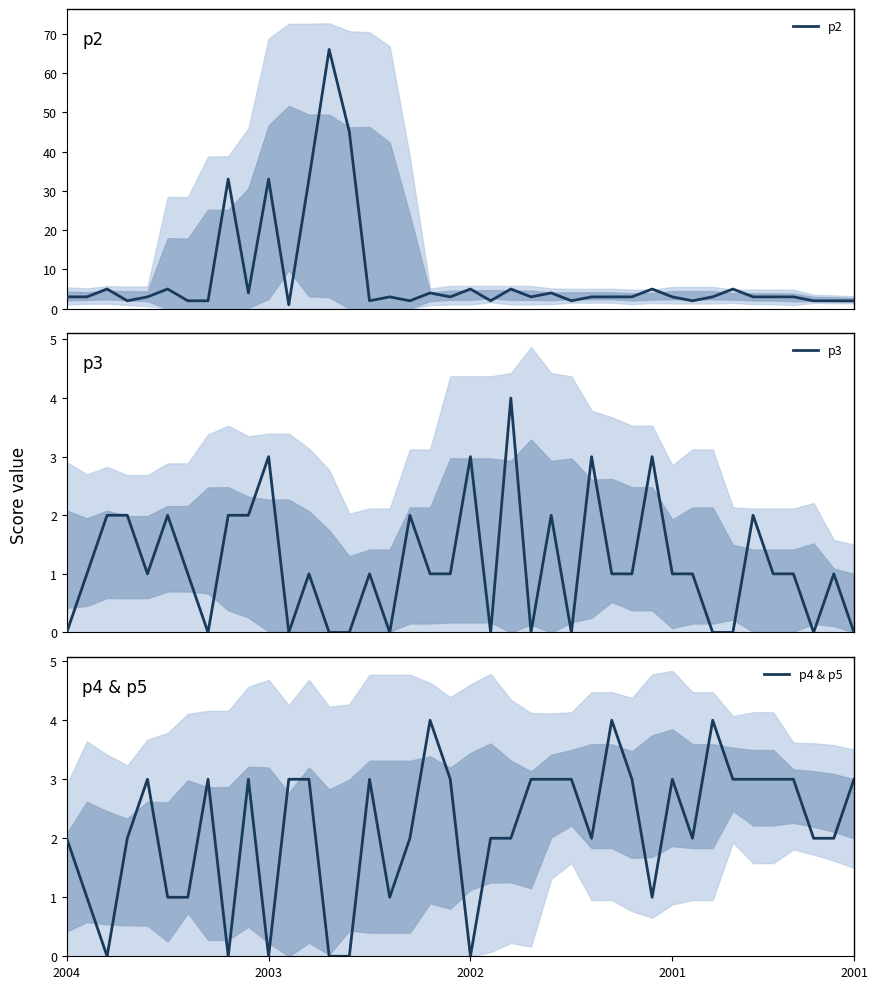

How many values in the p3 series are below 1?

13